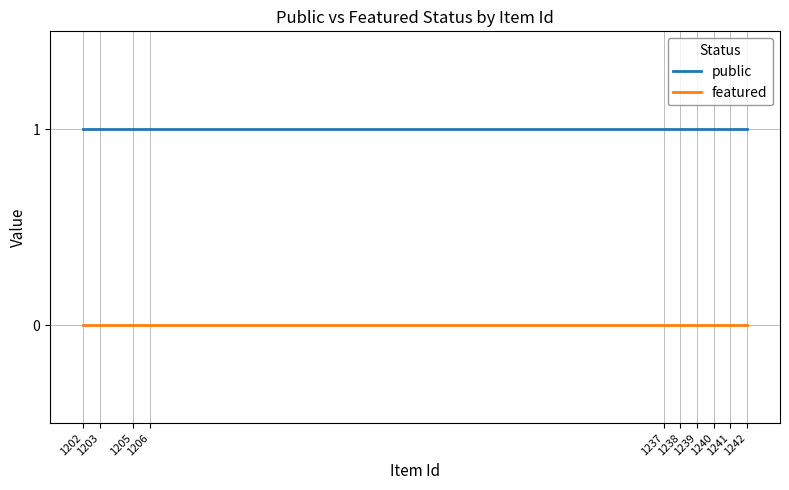

Reading left to right, list all the values displayed in this chart.

public: 1242=1	1241=1	1240=1	1239=1	1238=1	1237=1	1206=1	1205=1	1203=1	1202=1
featured: 1242=0	1241=0	1240=0	1239=0	1238=0	1237=0	1206=0	1205=0	1203=0	1202=0